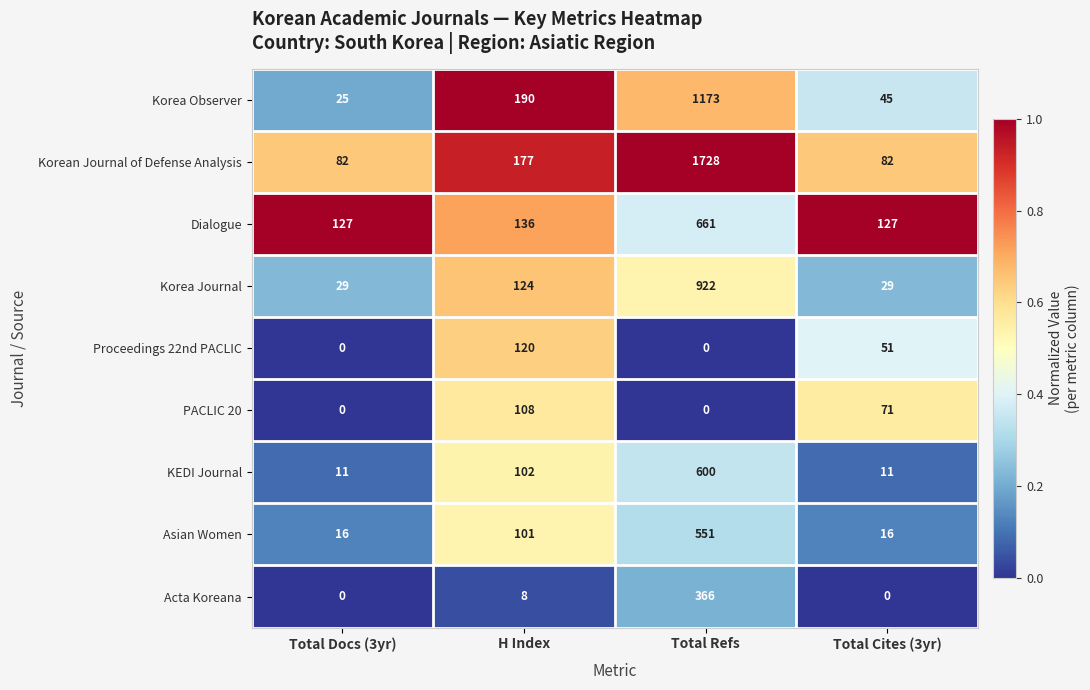

What is the sum of the Korea Observer values at Total Docs (3yr) and Total Cites (3yr)?

70